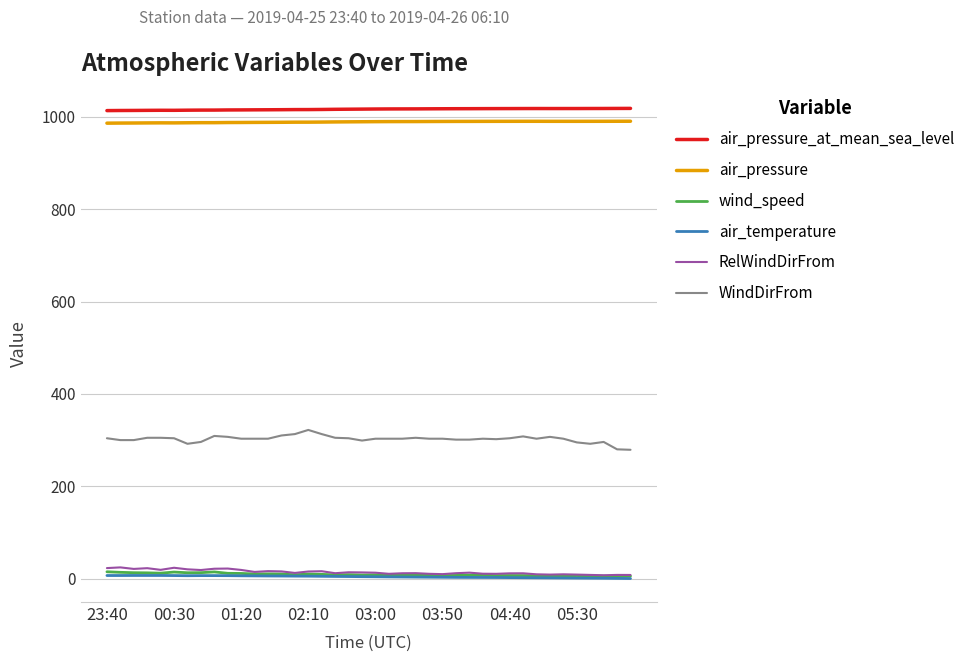

What is the difference between the second highest and minimum values in the RelWindDirFrom series?

16.2